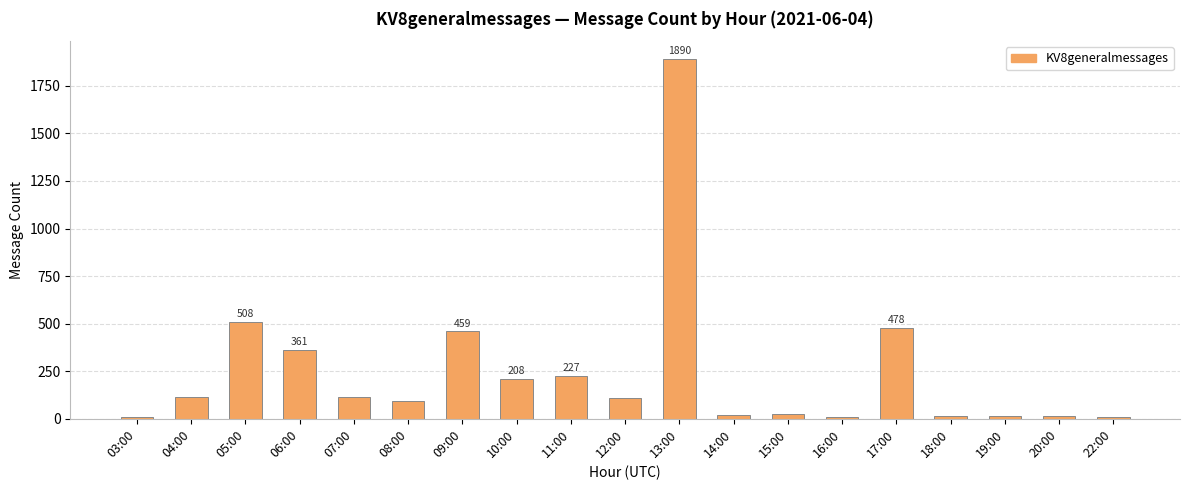

True or false: the data shows 11 at 22:00.

True